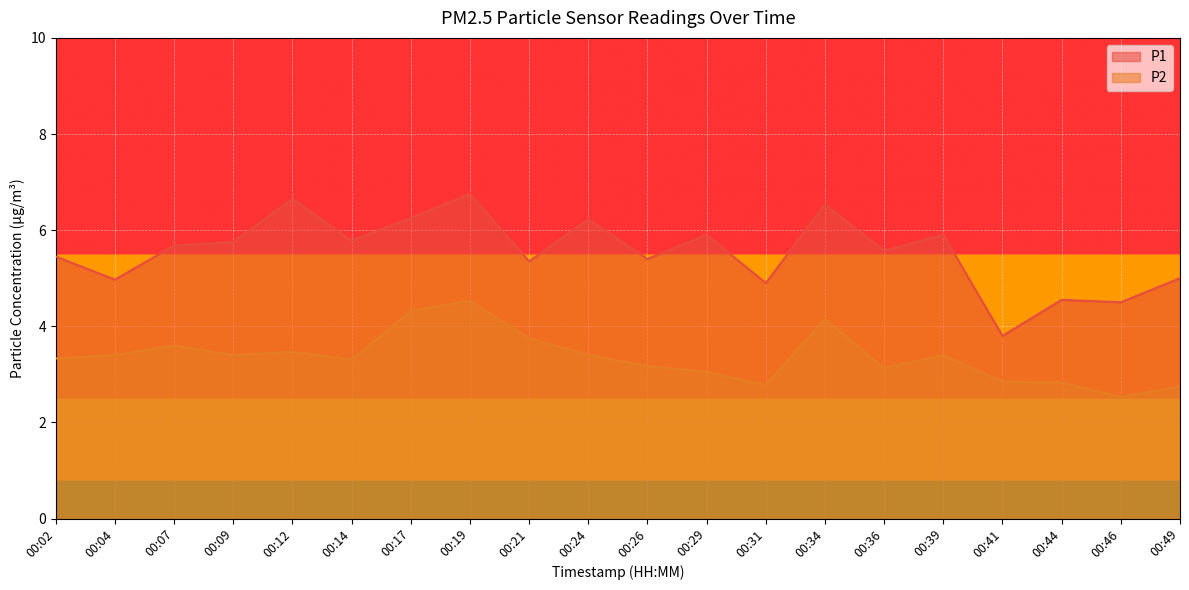

What is the total value across all series at 00:14?

9.1